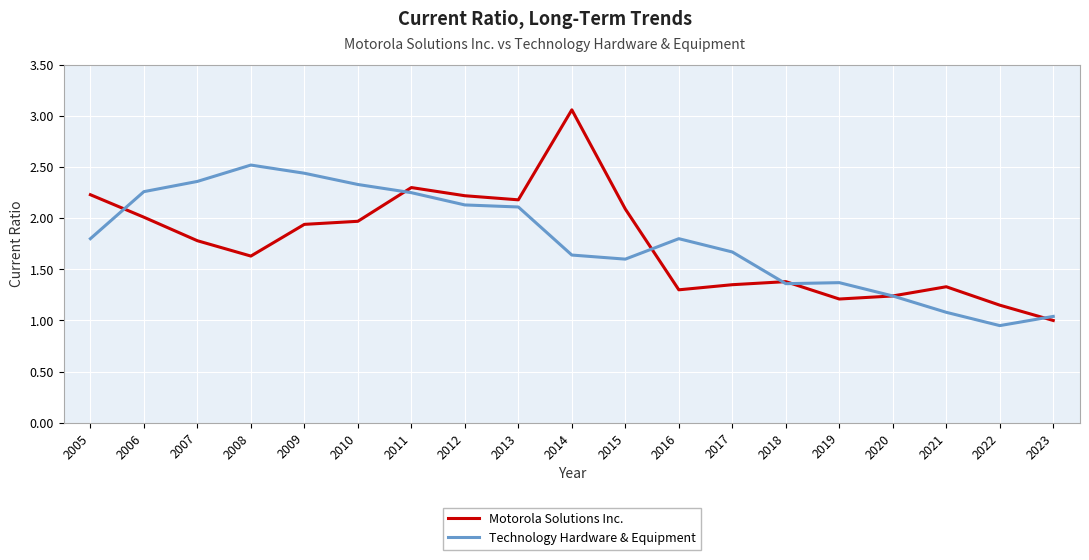

Is the value of Motorola Solutions Inc. at 2010 greater than the value of Technology Hardware & Equipment at 2006?

No